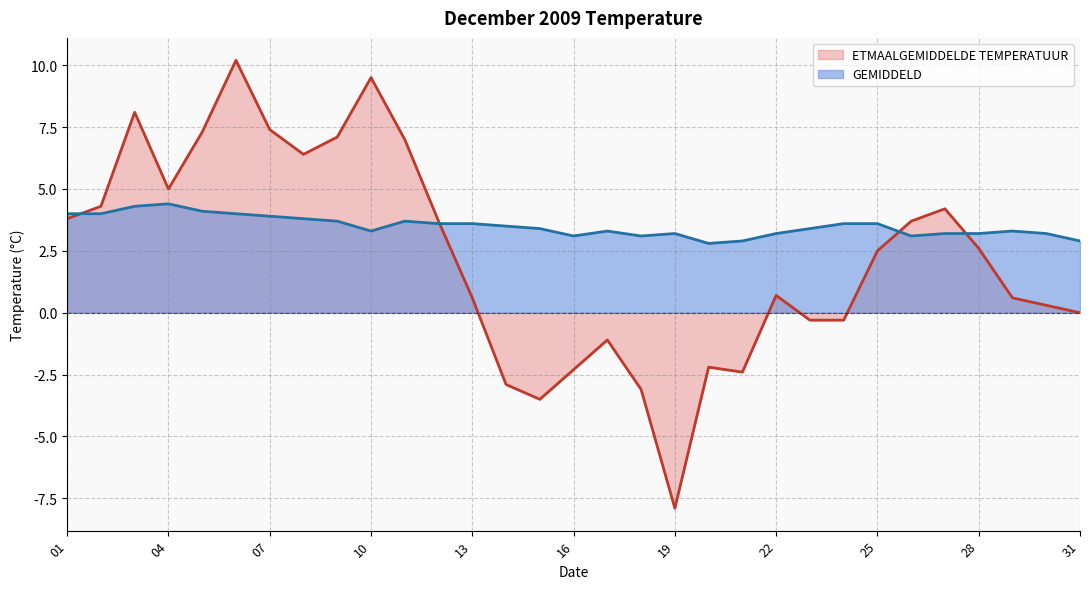

Which series changed the most between 10 and 28?

ETMAALGEMIDDELDE TEMPERATUUR